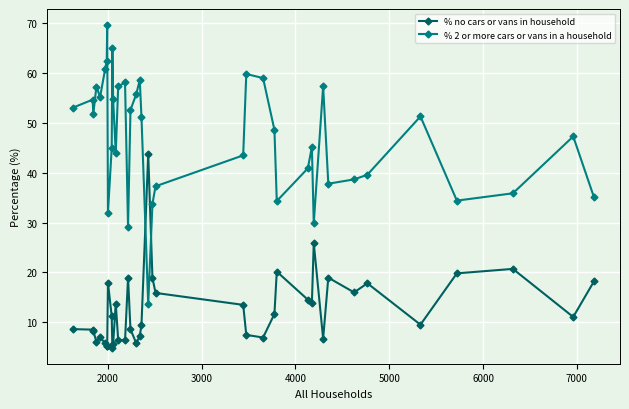

True or false: % 2 or more cars or vans in a household and % no cars or vans in household intersect in this chart.

True